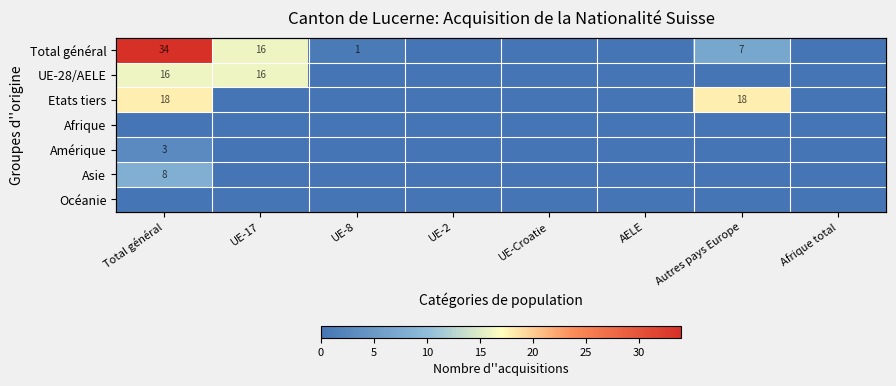

The value of Amérique at AELE is -1. True or false?

False